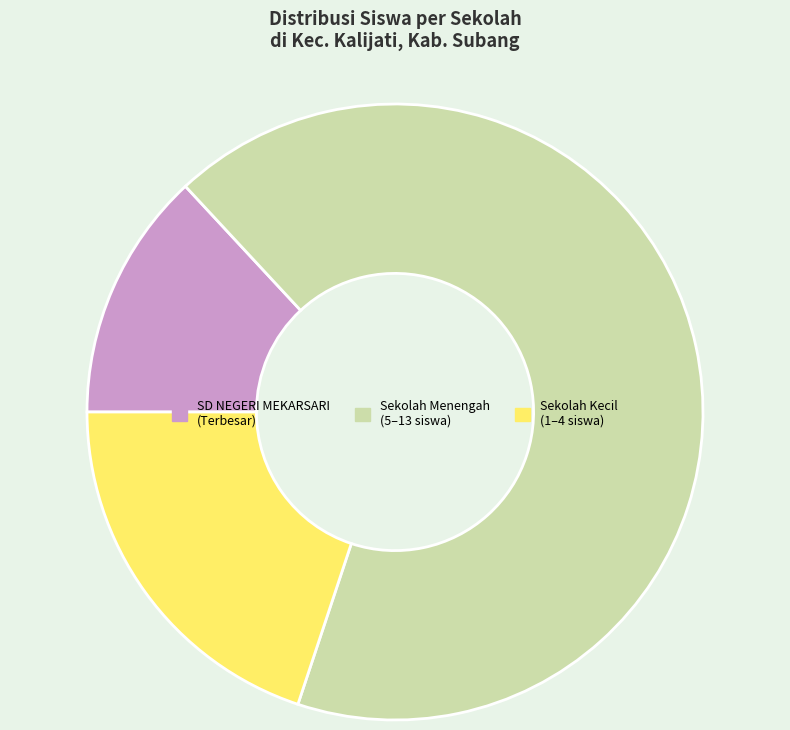

Approximately how many times larger is the value at Sekolah Menengah (5–13 siswa) compared to SD NEGERI MEKARSARI (Terbesar)?

5.1